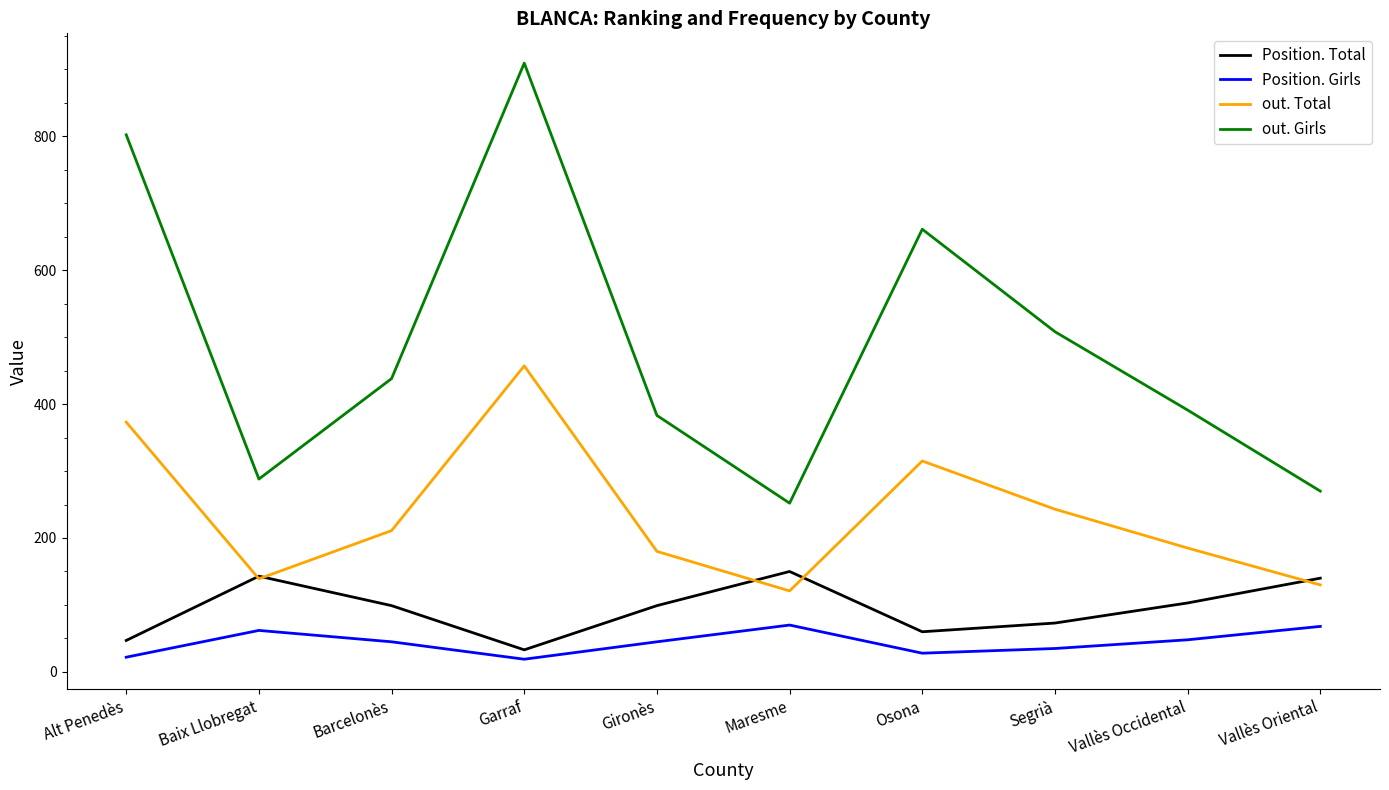

At which category is the sum across all series the highest?

Garraf